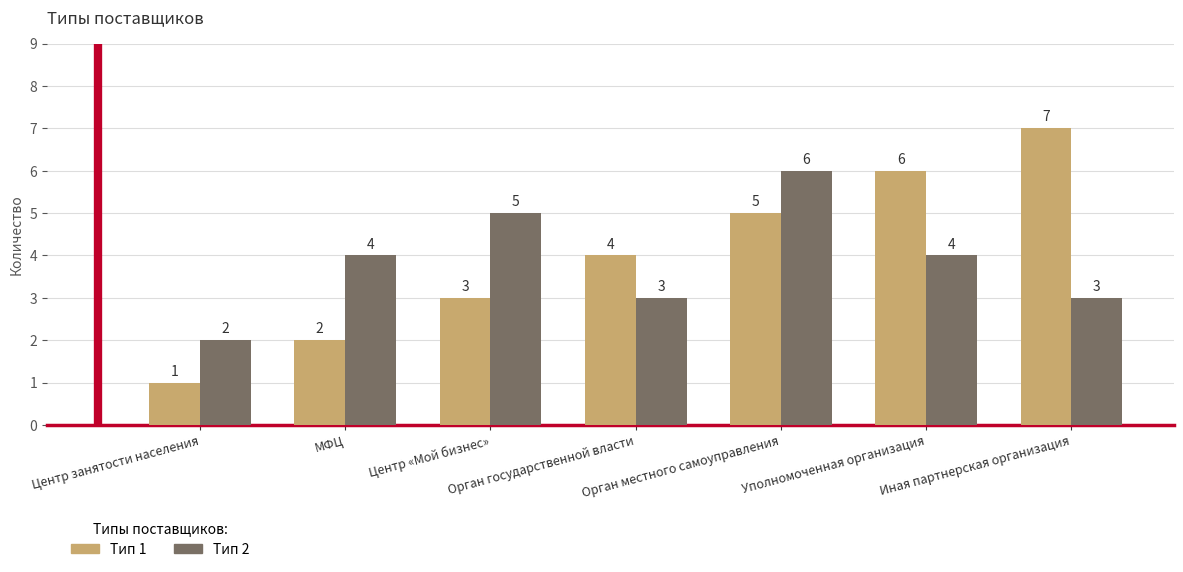

Which series has the widest spread of values?

Тип 1